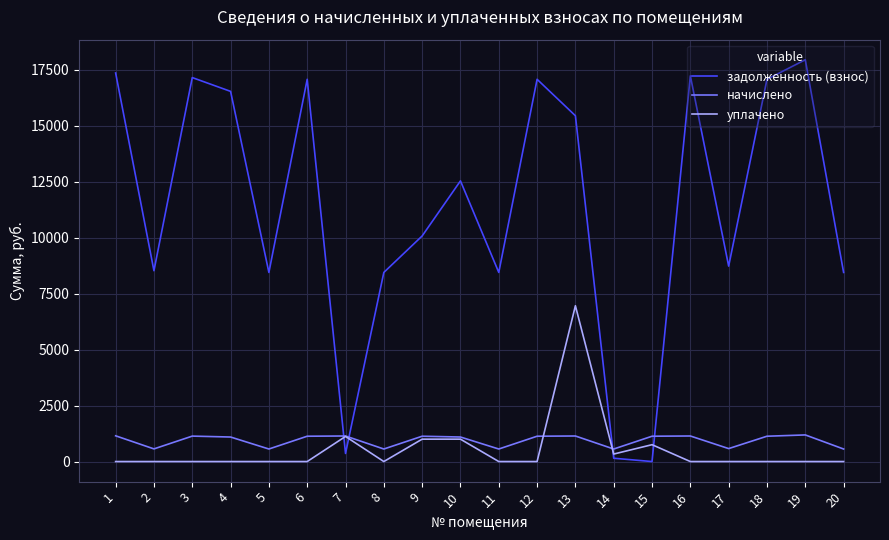

At which category is the sum across all series the highest?

13